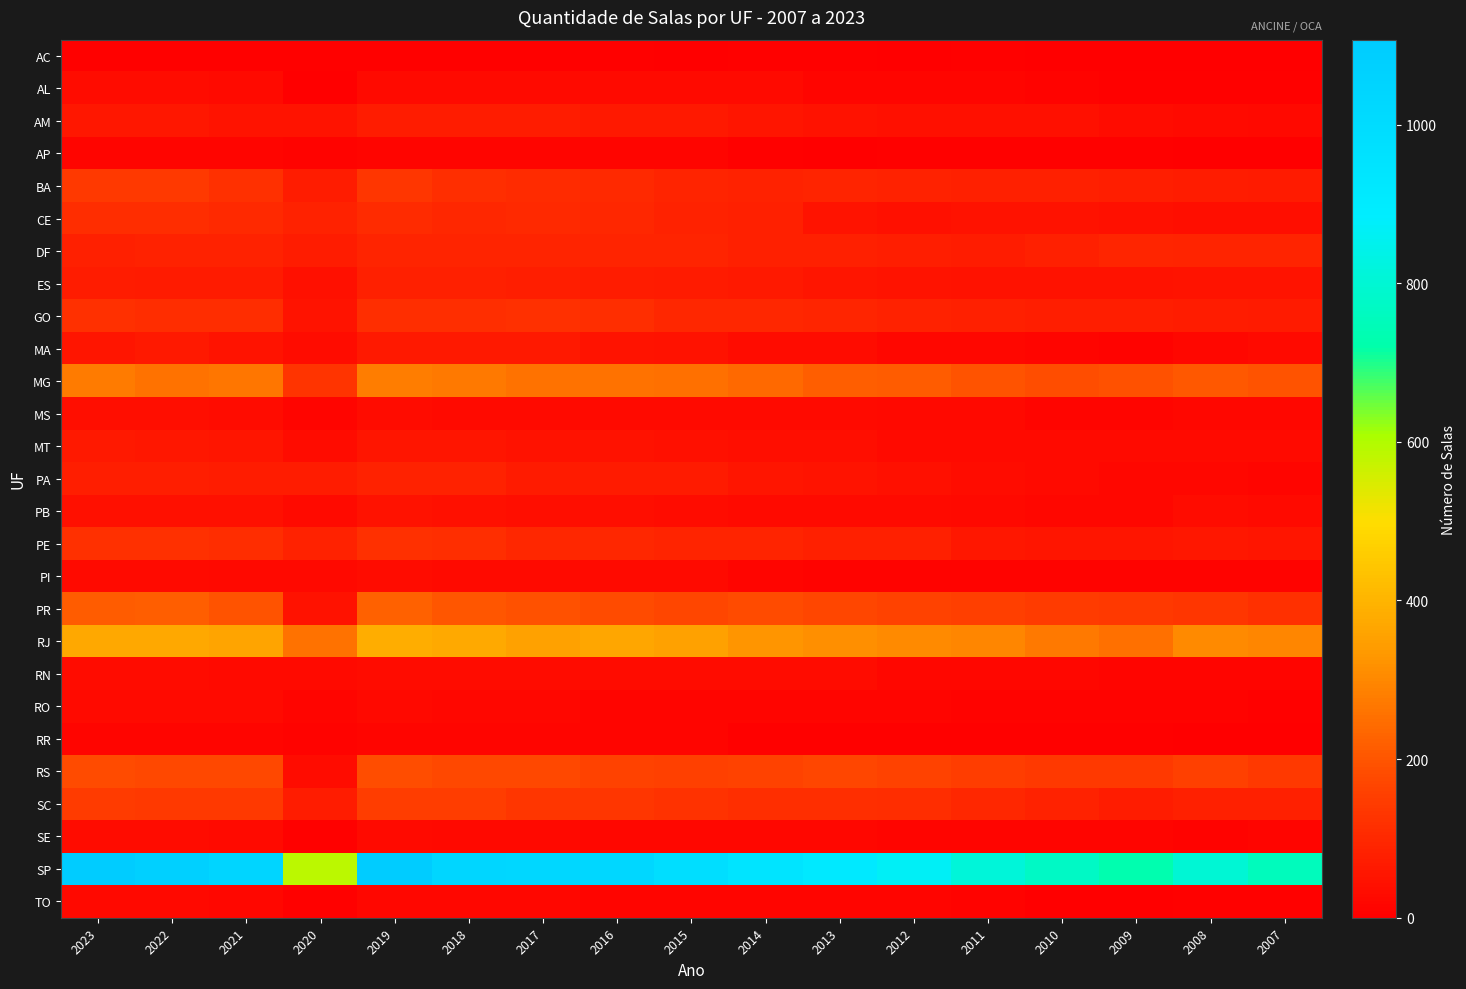

At 2017, list the series in order from smallest to largest.

AC, RR, AP, RO, TO, SE, PI, MS, AL, RN, PB, MT, MA, PA, AM, ES, DF, PE, CE, BA, GO, SC, RS, PR, MG, RJ, SP